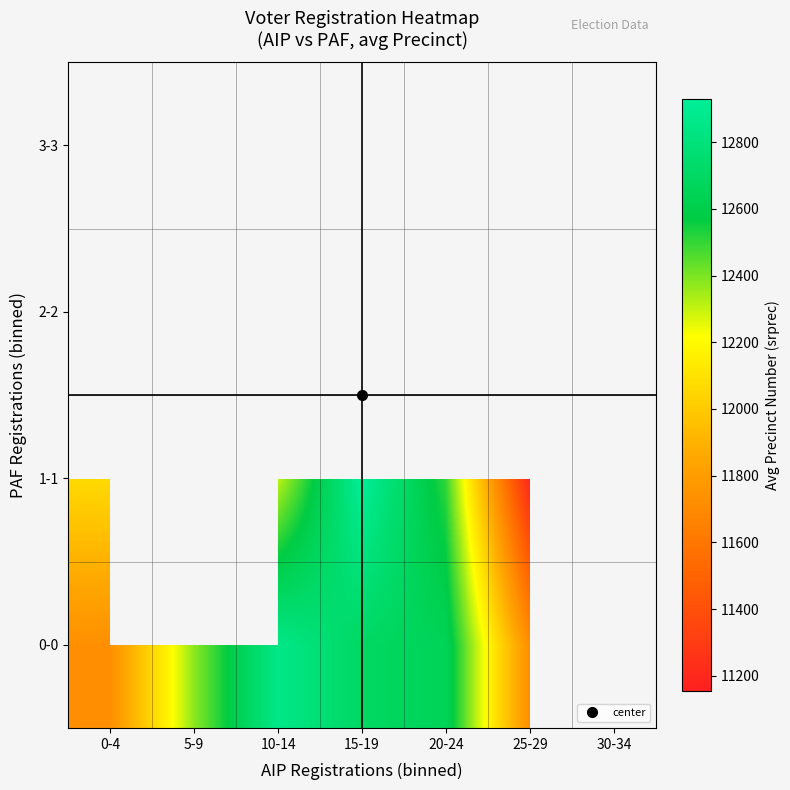

At how many categories does at least one series exceed 12132?

4